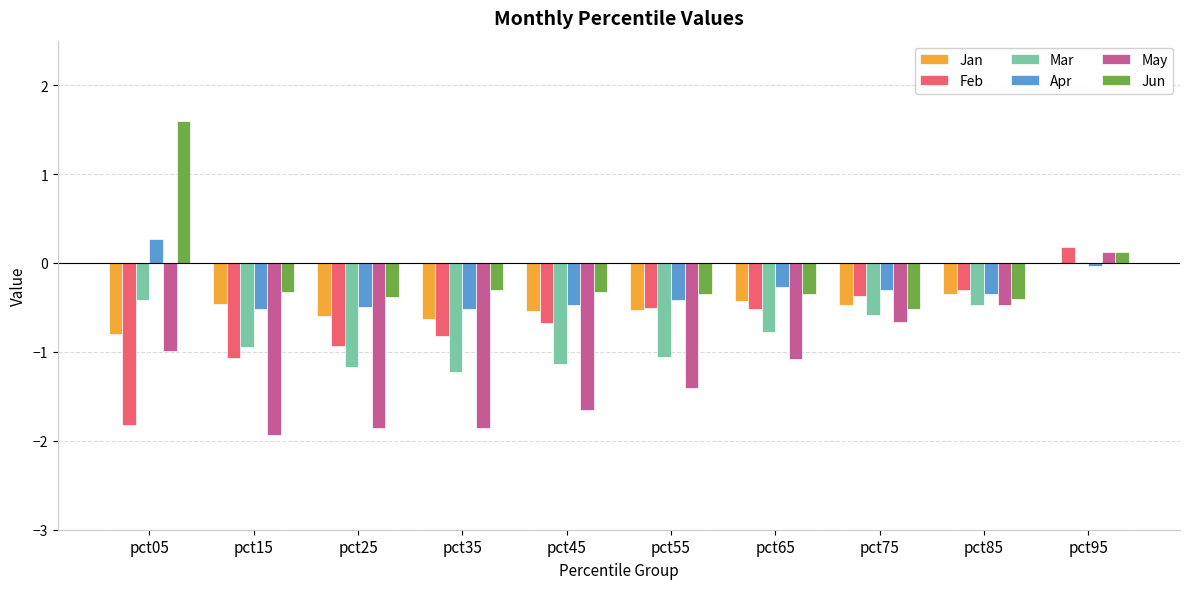

What value does the Feb series have at pct85?

-0.3